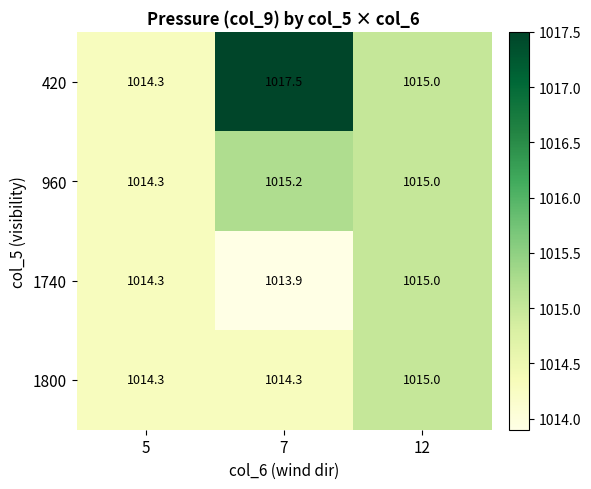

What is the minimum value shown in the chart?

1013.9